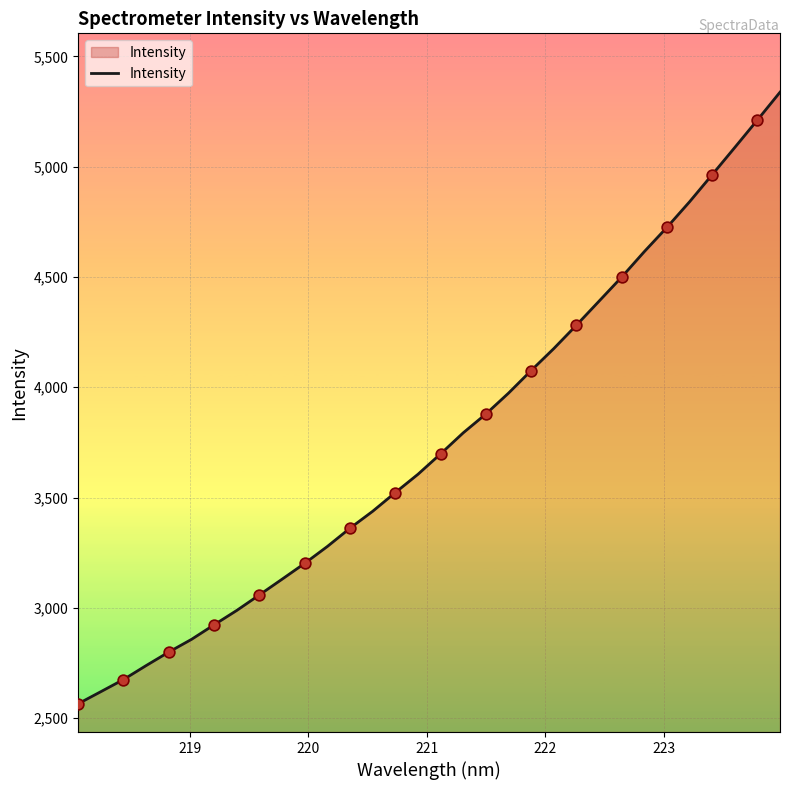

What is the difference between the maximum and minimum values?

2773.0